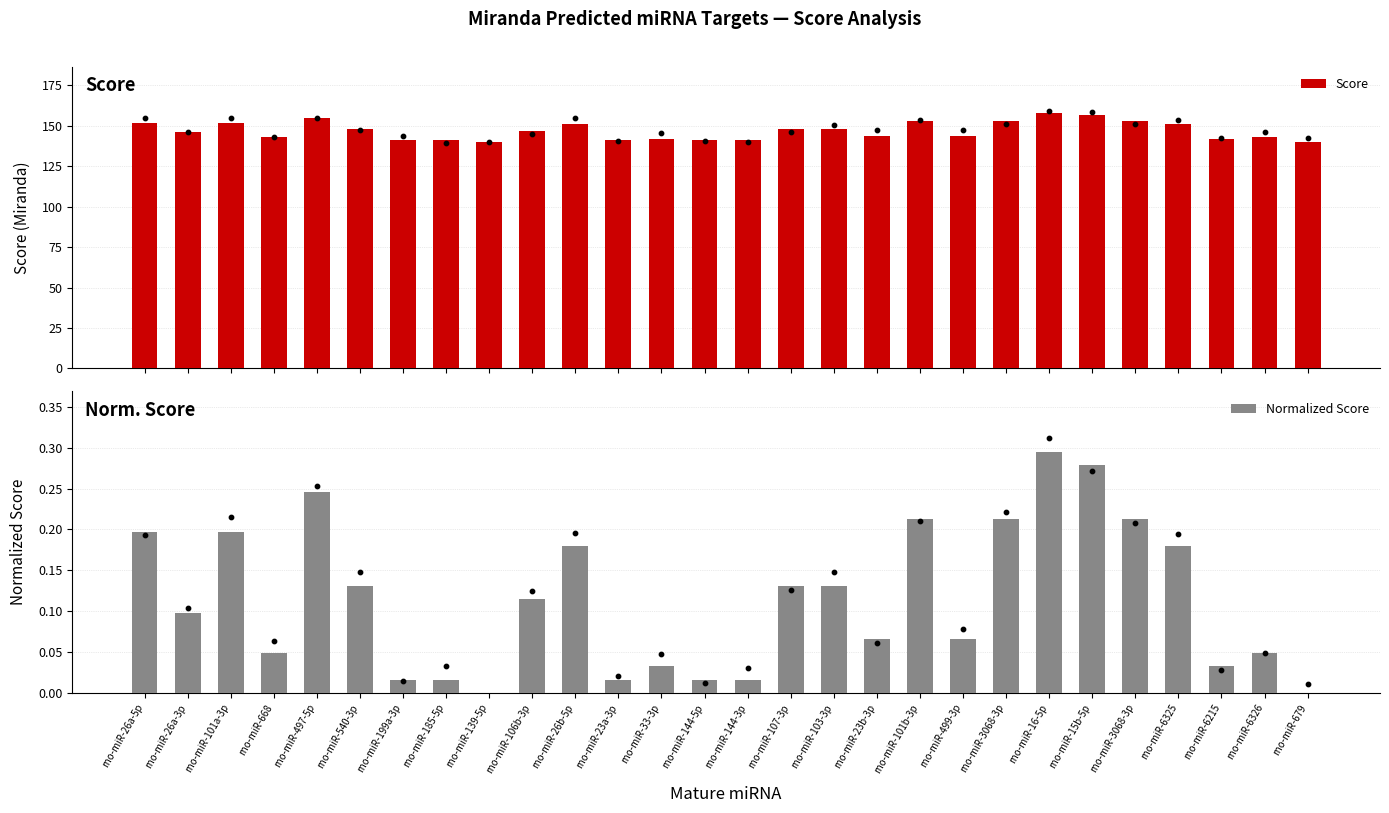

Which series has the largest total across all categories?

Score